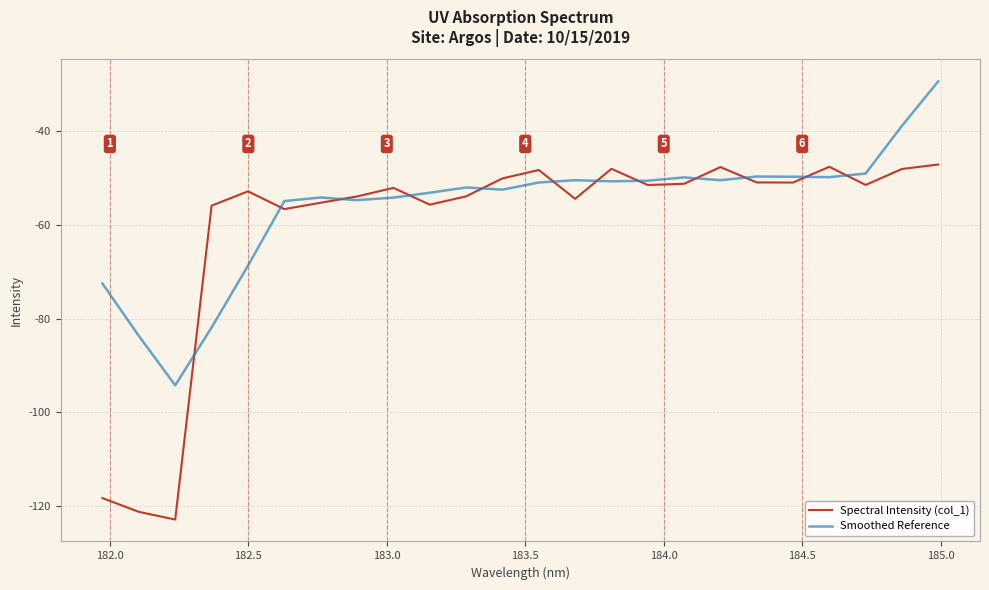

What is the minimum value shown in the chart?

-122.9